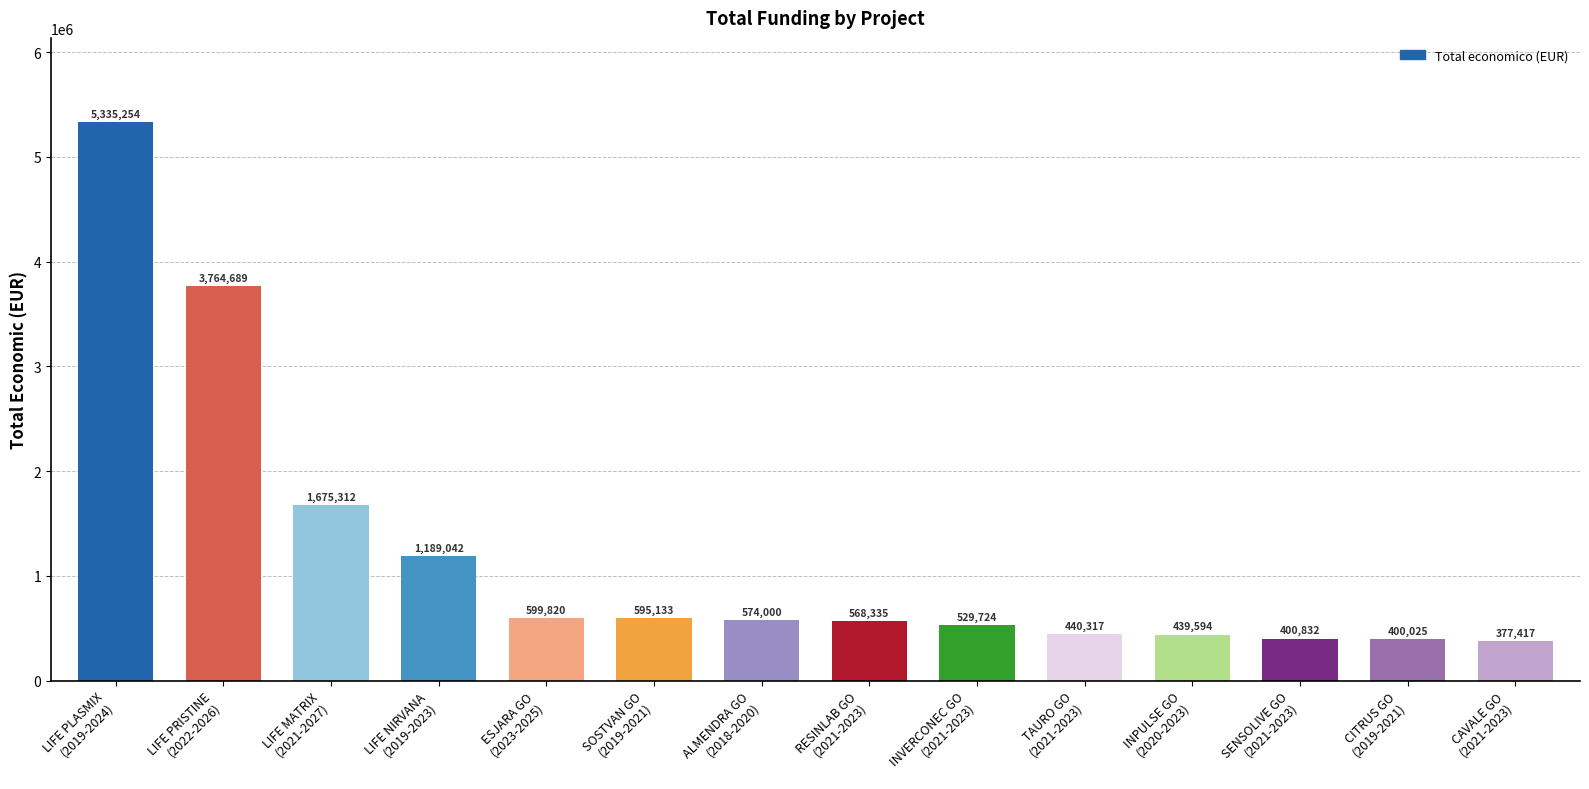

Approximately how many times larger is the value at ESJARA GO
(2023-2025) compared to RESINLAB GO
(2021-2023)?

1.1